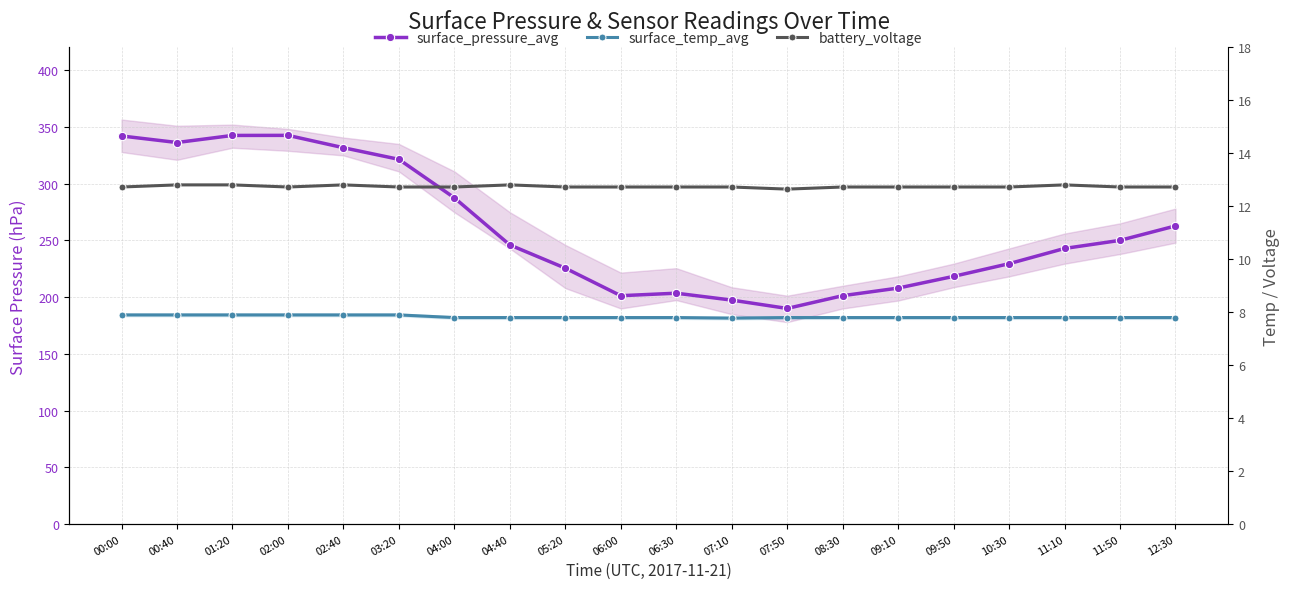

Reading right to left, what are all the values shown in this chart?

surface_pressure_avg: 12:30=262.7	11:50=250.0	11:10=242.9	10:30=229.5	09:50=218.3	09:10=208.0	08:30=201.3	07:50=190.0	07:10=197.4	06:30=203.5	06:00=201.3	05:20=225.5	04:40=246.0	04:00=287.5	03:20=321.4	02:40=331.7	02:00=342.5	01:20=342.5	00:40=336.2	00:00=342.0
surface_temp_avg: 12:30=7.8	11:50=7.8	11:10=7.8	10:30=7.8	09:50=7.8	09:10=7.8	08:30=7.8	07:50=7.8	07:10=7.8	06:30=7.8	06:00=7.8	05:20=7.8	04:40=7.8	04:00=7.8	03:20=7.9	02:40=7.9	02:00=7.9	01:20=7.9	00:40=7.9	00:00=7.9
battery_voltage: 12:30=12.7	11:50=12.7	11:10=12.8	10:30=12.7	09:50=12.7	09:10=12.7	08:30=12.7	07:50=12.7	07:10=12.7	06:30=12.7	06:00=12.7	05:20=12.7	04:40=12.8	04:00=12.7	03:20=12.7	02:40=12.8	02:00=12.7	01:20=12.8	00:40=12.8	00:00=12.7